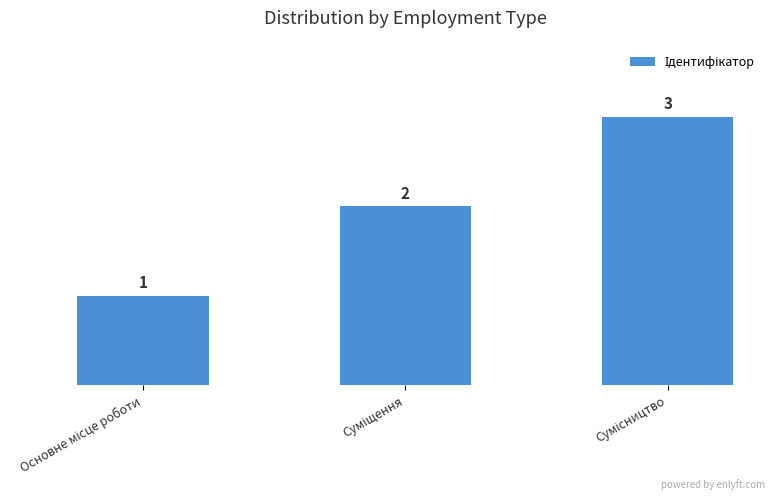

What is the sum of all values?

6